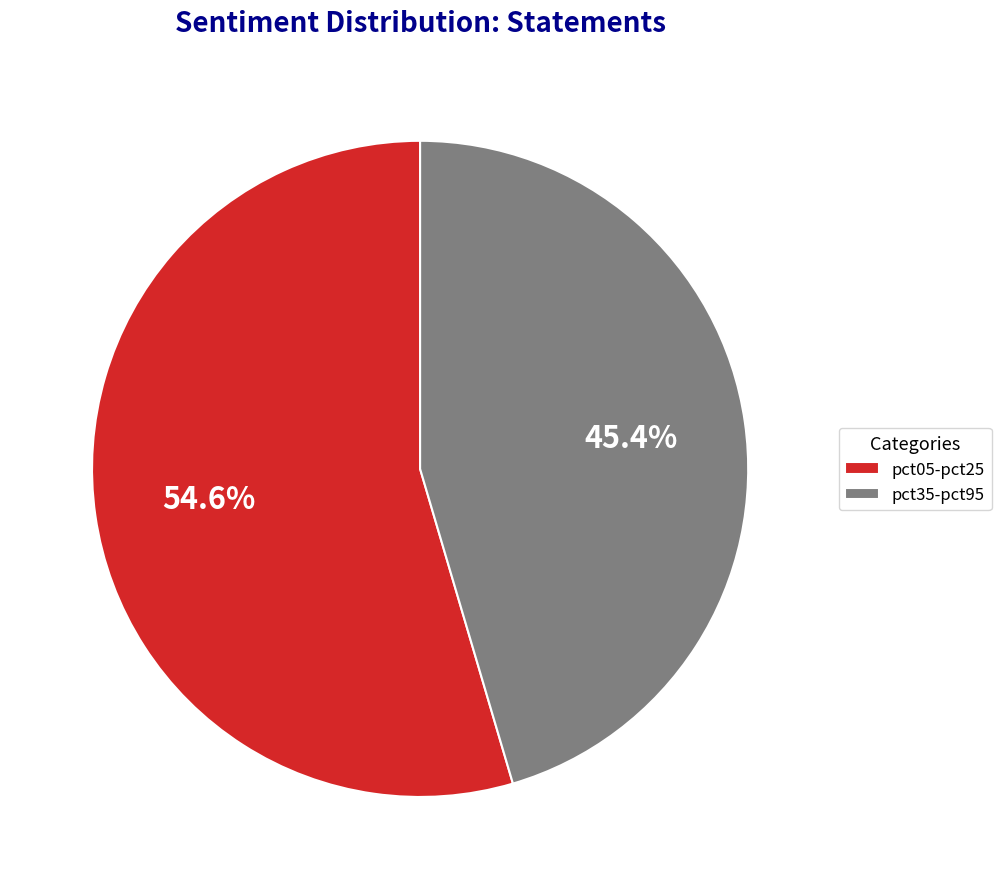

Does pct35-pct95 represent more than half of the total?

No